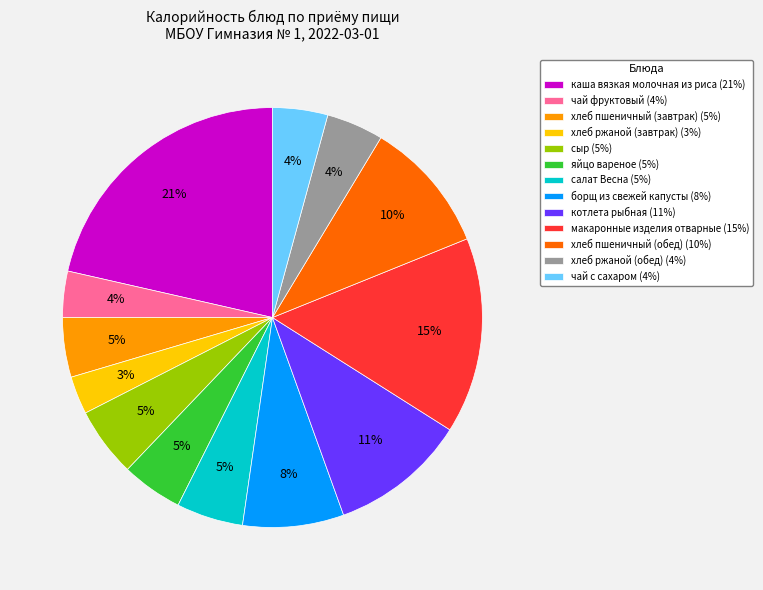

Which has a higher value, хлеб ржаной (обед) (4%) or борщ из свежей капусты (8%)?

борщ из свежей капусты (8%)